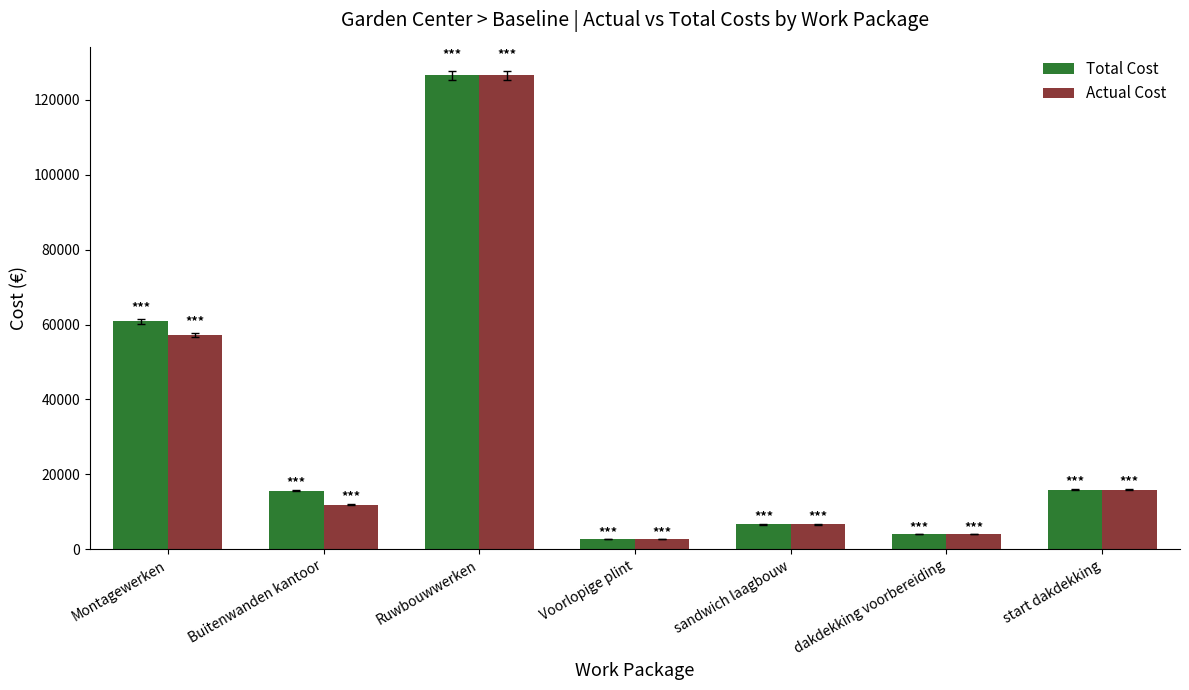

The Total Cost series shows 23282.4 at Buitenwanden kantoor. True or false?

False